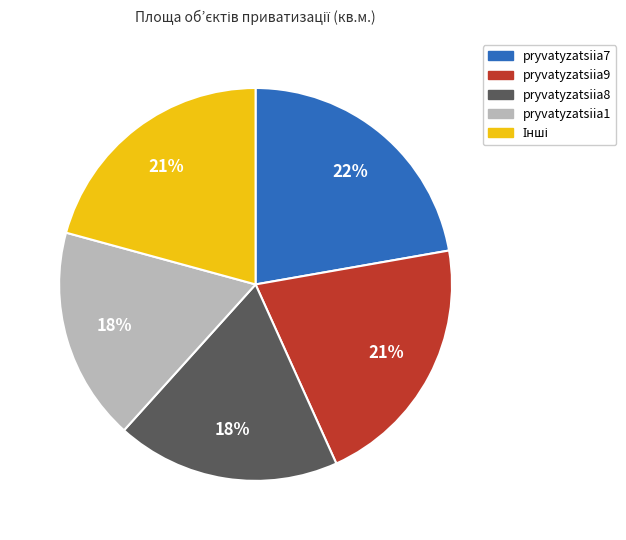

Does any single category account for the majority?

No